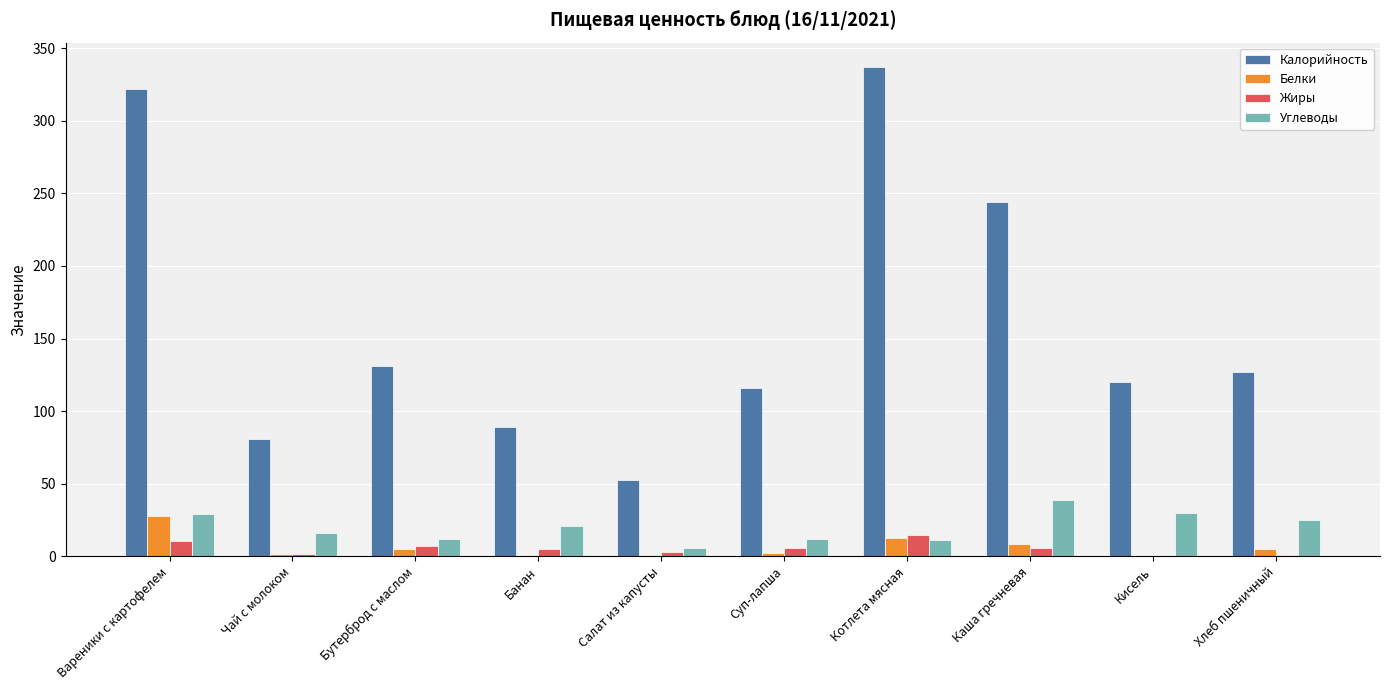

Read the Углеводы value at Вареники с картофелем.

29.0